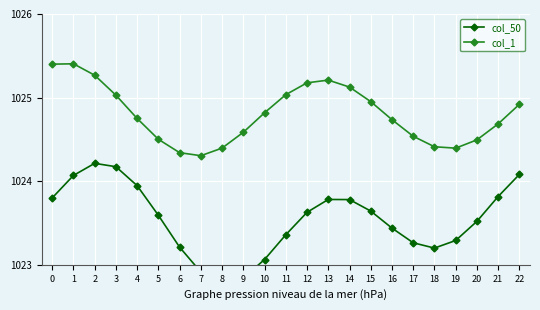

What are all the series names shown in the legend?

col_50, col_1